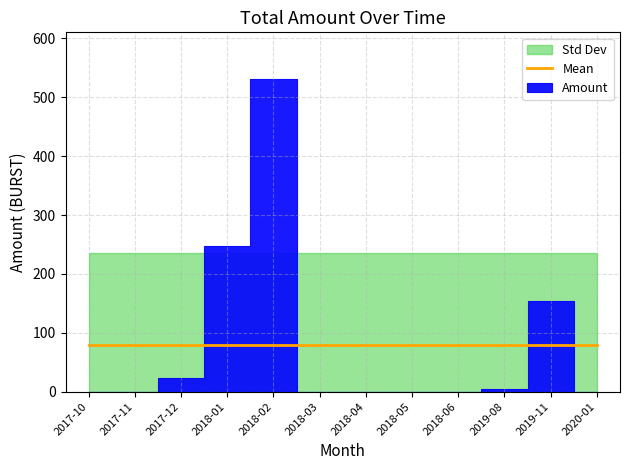

What position from the right is 2019-08?

3